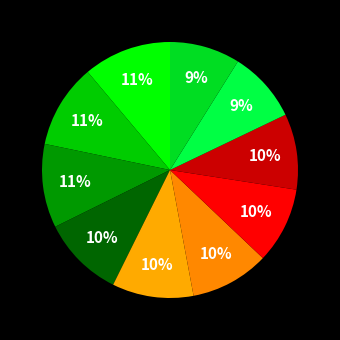

To the nearest percent, what is the difference between the largest and smallest slice percentages?

2%